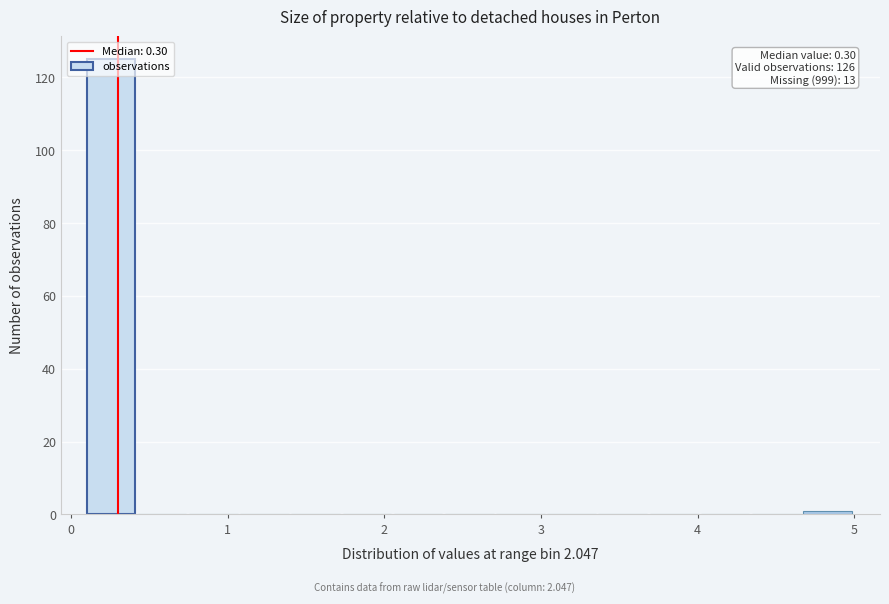

Around what value on the x-axis is the tallest bar? Give the approximate position of its centre, as read against the axis.

0.3